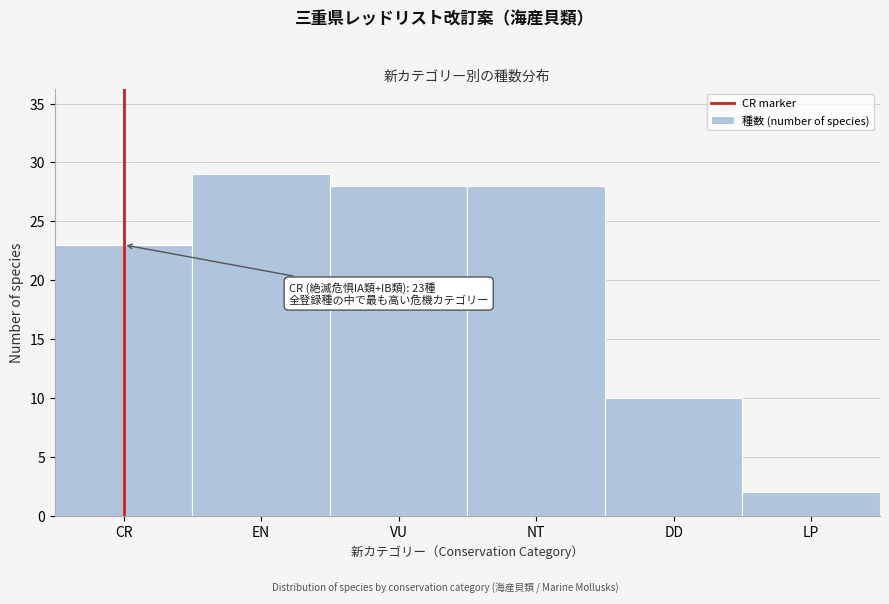

Reading left to right, list all the values displayed in this chart.

23	29	28	28	10	2